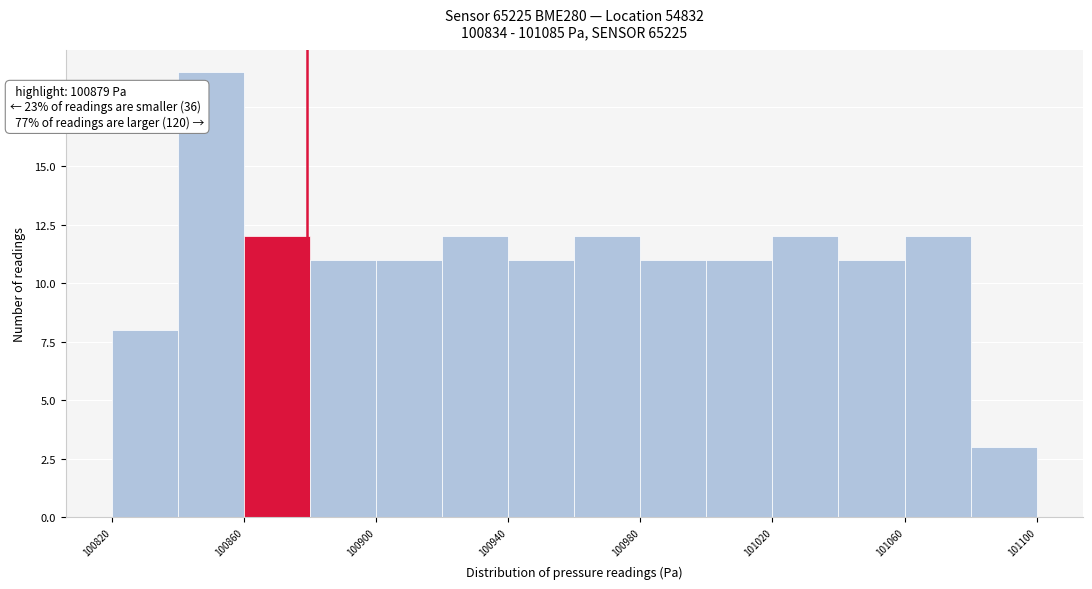

Which range on the x-axis has the tallest bar?

100840 to 100860